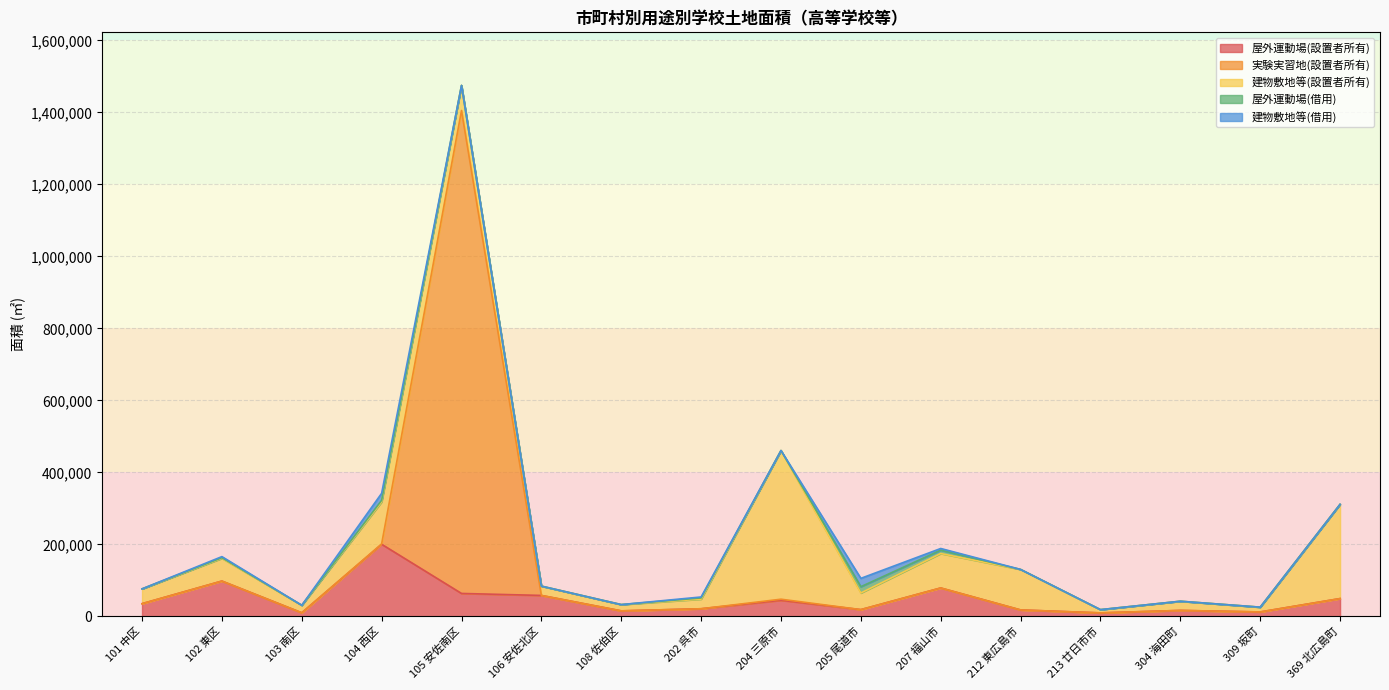

Reading right to left, what are all the values shown in this chart?

屋外運動場(設置者所有): 49251	12097	16345	9469	17686	78717	18580	44451	20971	15099	57972	63488	200139	9793	97887	35066
実験実習地(設置者所有): 0	0	0	0	0	0	0	3058	0	0	0	1341528	875	0	0	0
建物敷地等(設置者所有): 261828	13289	25510	9044	112489	95651	46158	412979	26774	17442	25923	69669	116854	20846	63169	41095
屋外運動場(借用): 0	0	0	0	0	9383	17528	0	3381	0	0	0	4315	0	1769	0
建物敷地等(借用): 0	0	0	0	0	4624	23167	26	2570	0	0	0	19509	0	2973	0